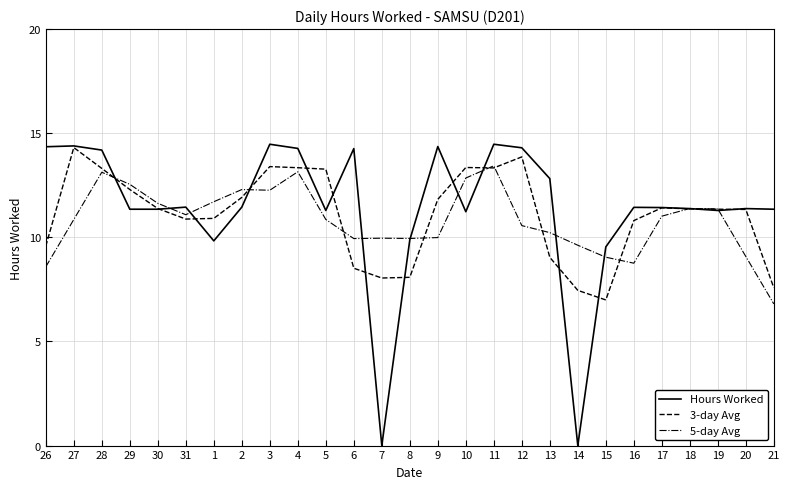

Is the value of 5-day Avg at 17 greater than the value of Hours Worked at 7?

Yes